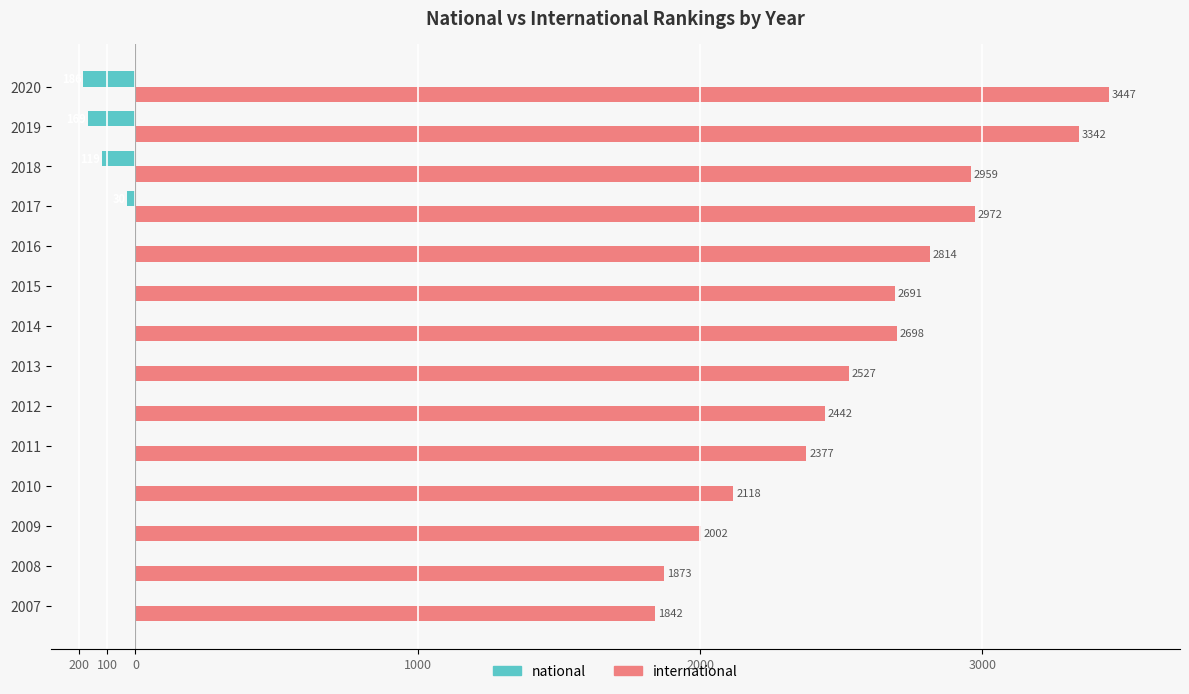

What are all the series names shown in the legend?

national, international